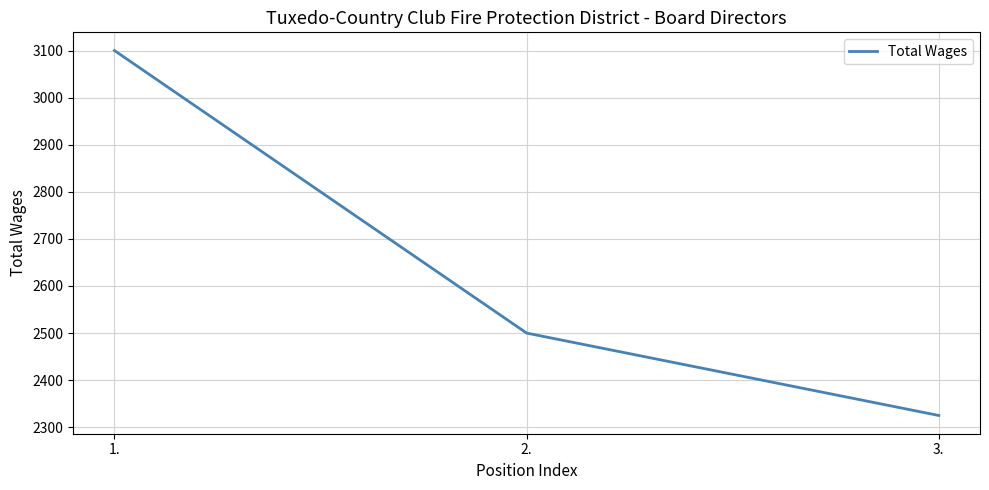

Count the values in the range 2325 to 3100.

3